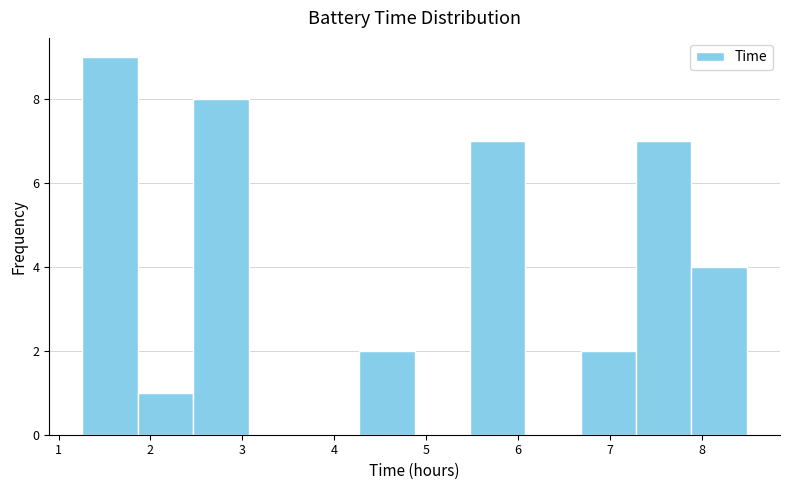

How tall is the bar that spans 4.3 to 4.9 on the x-axis? Neither the bar edges nor the heights are printed on the chart, so give them approximately, as read against the axes.

2